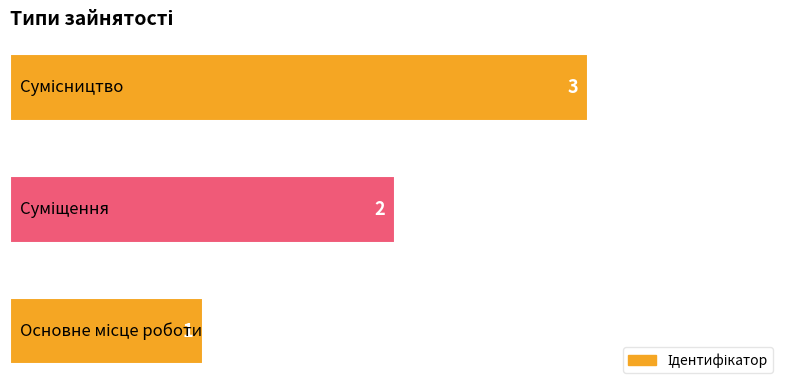

What is the greatest value displayed?

3